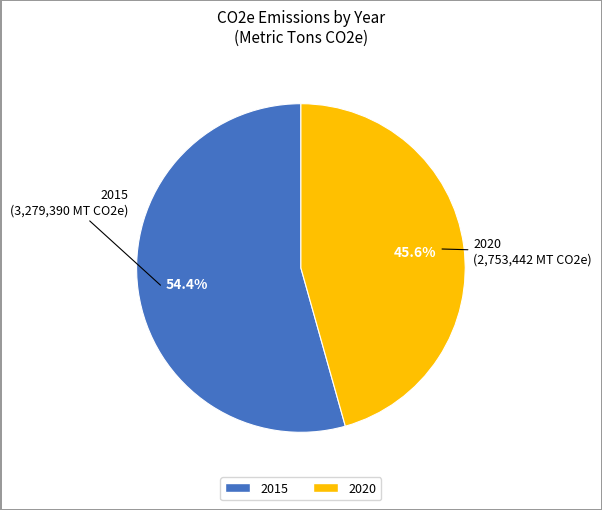

What percentage is the 2015 slice, to the nearest percent?

54%